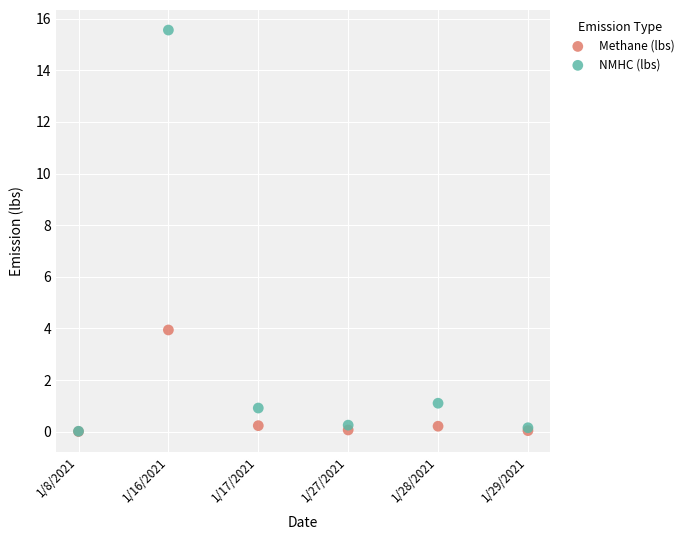

Which series has the widest spread of Y values?

NMHC (lbs)